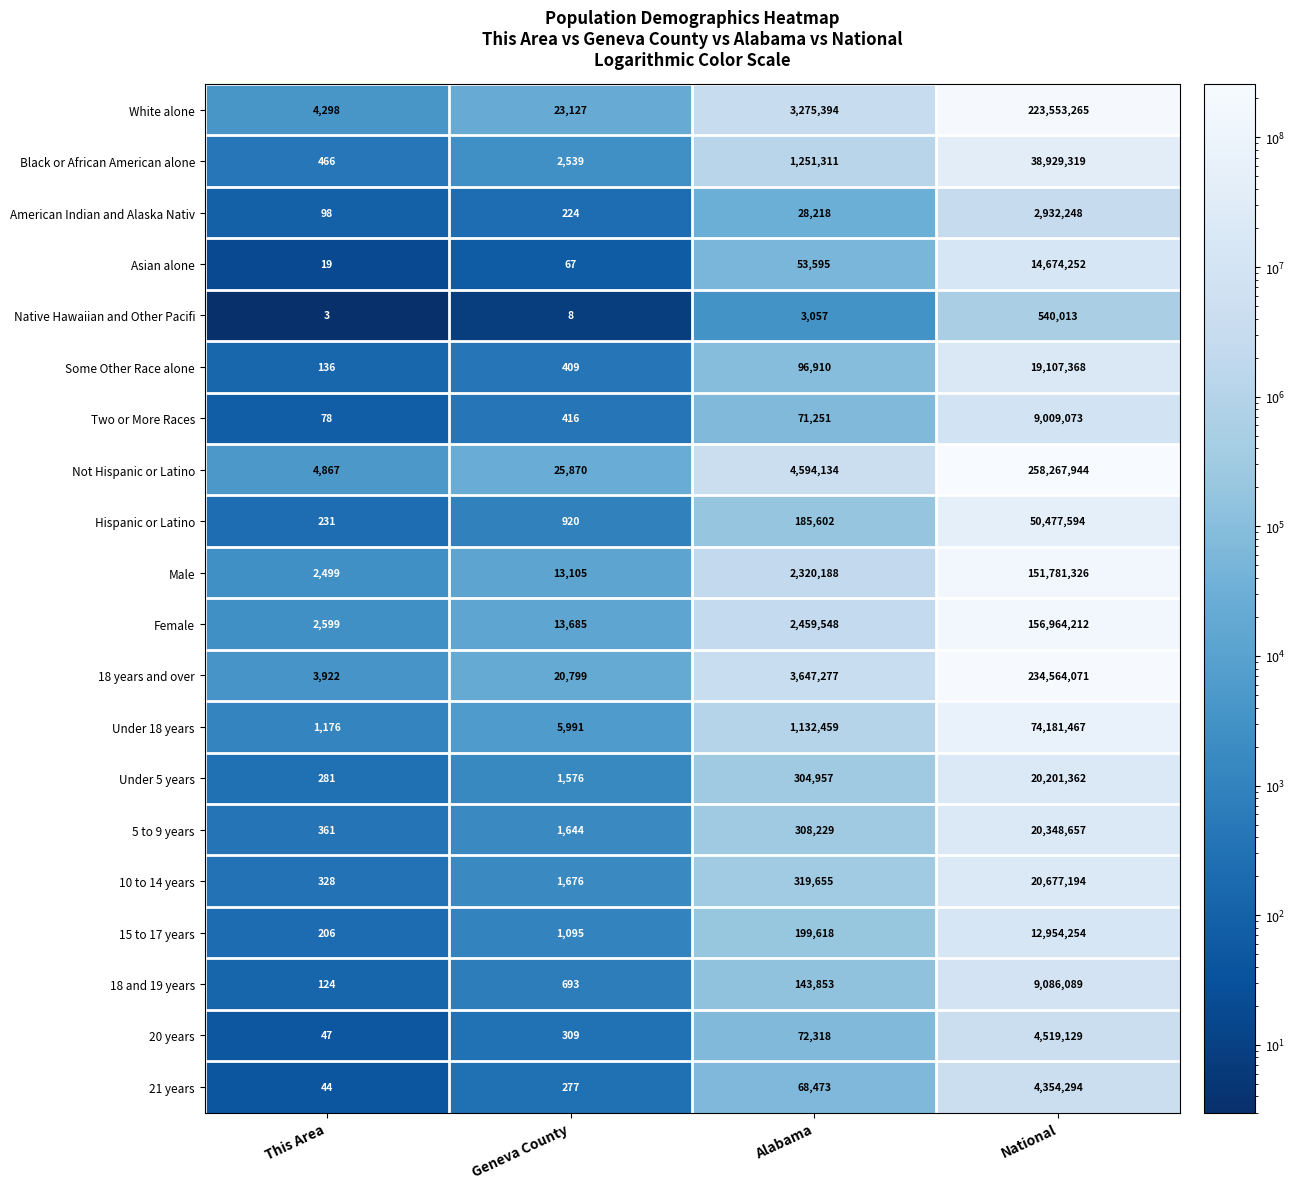

True or false: Female has a value of 4580 at This Area.

False